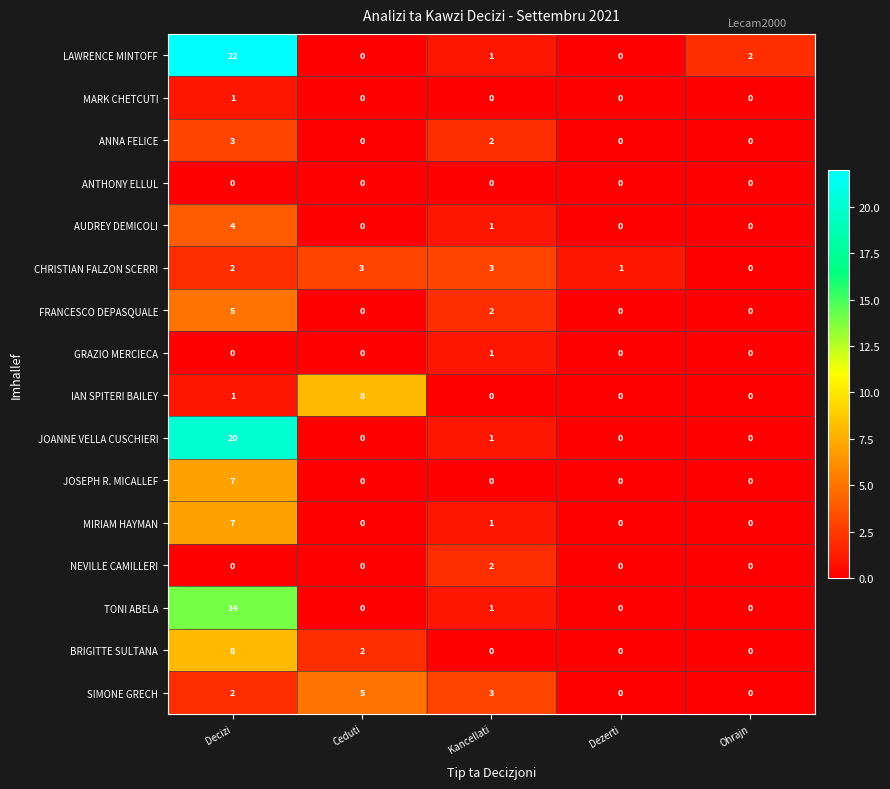

How many IAN SPITERI BAILEY values are between 0 and 1?

4